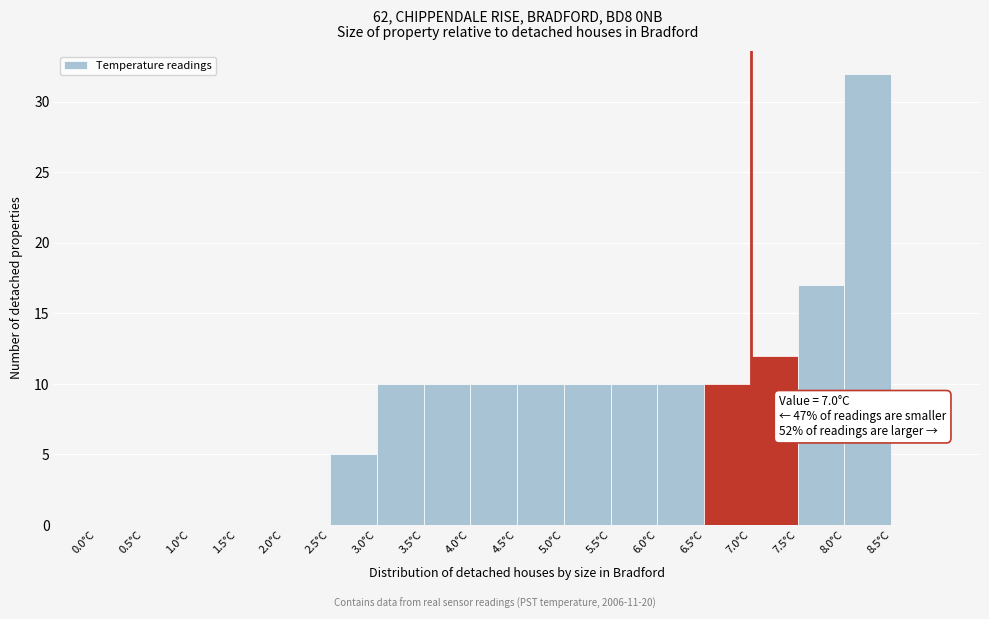

Over which range of the x-axis is the bar tallest?

8.0 to 8.5